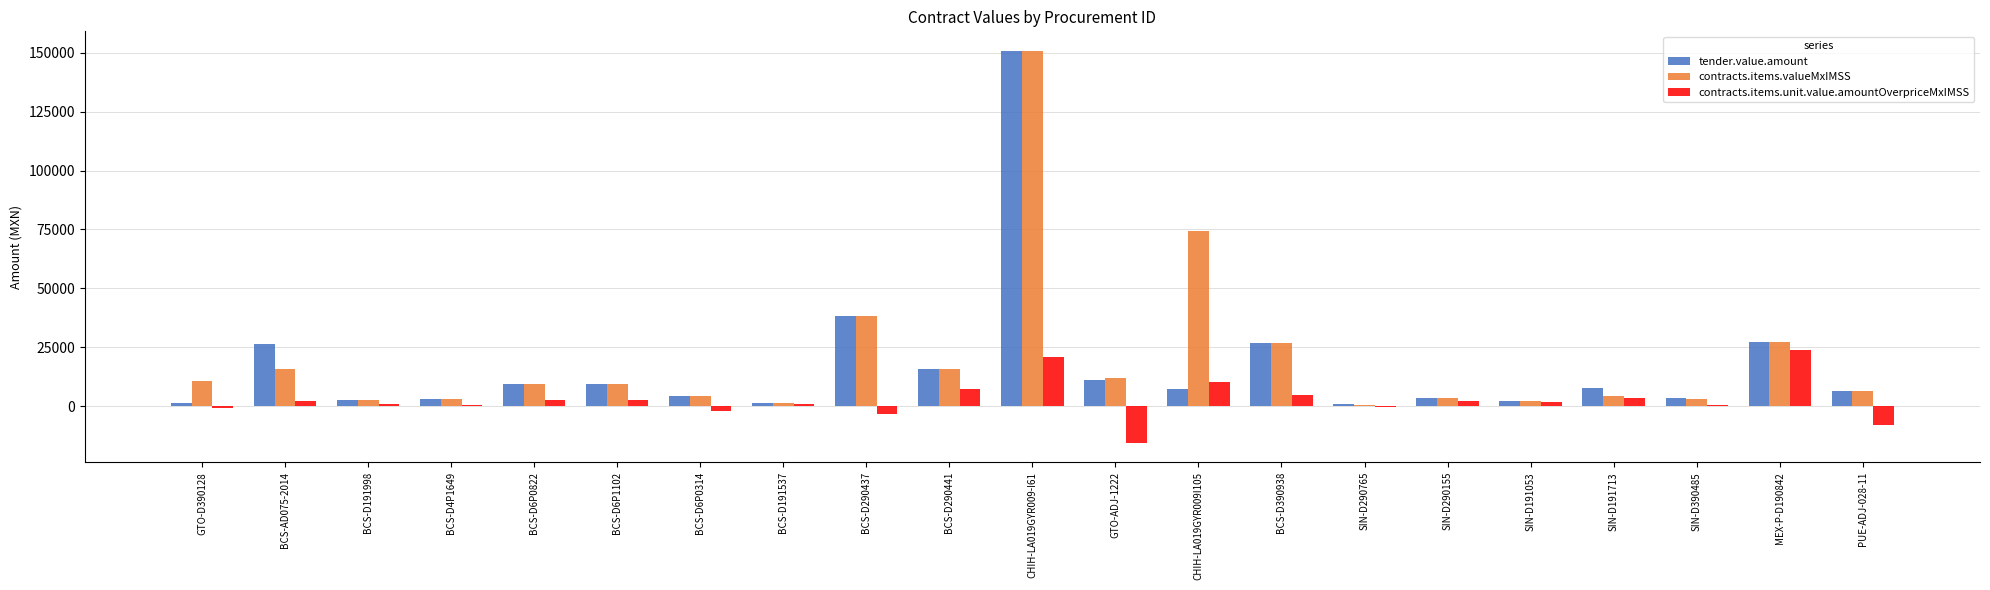

What is the difference between the contracts.items.unit.value.amountOverpriceMxIMSS values at SIN-D390485 and BCS-D6P0314?

2573.2